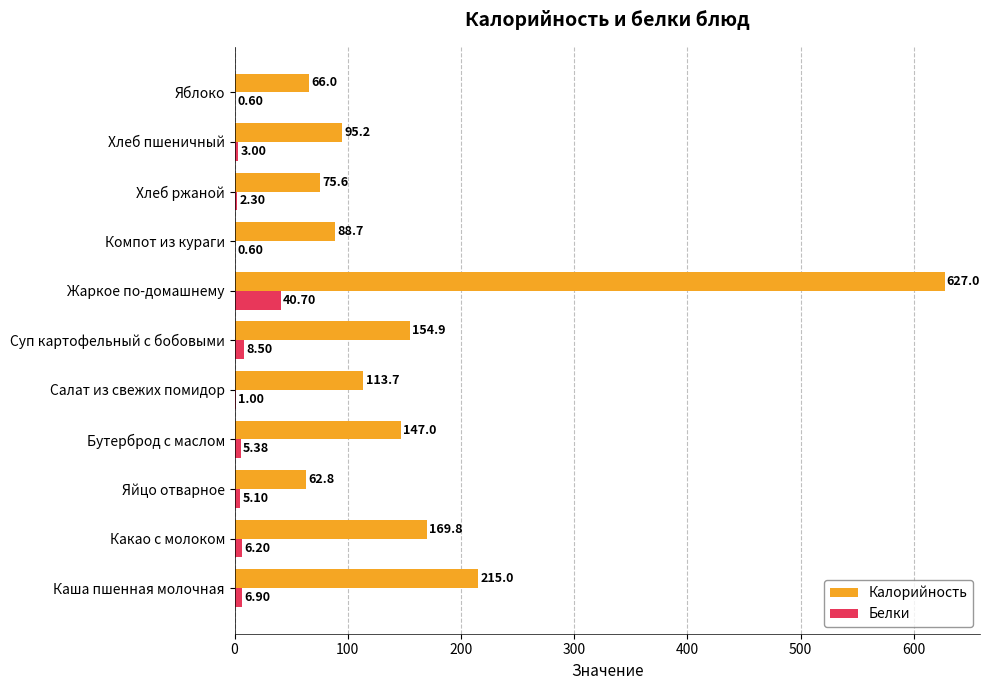

Which series has the largest range (max minus min)?

Калорийность